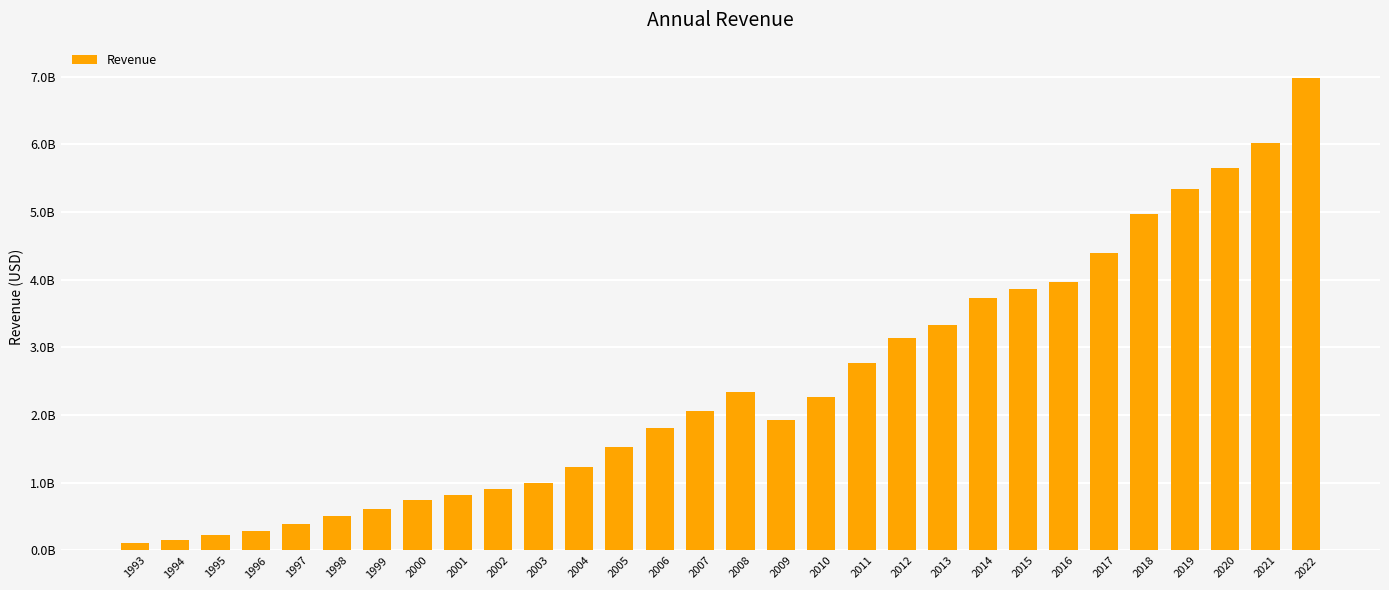

How many distinct data groups are displayed?

1